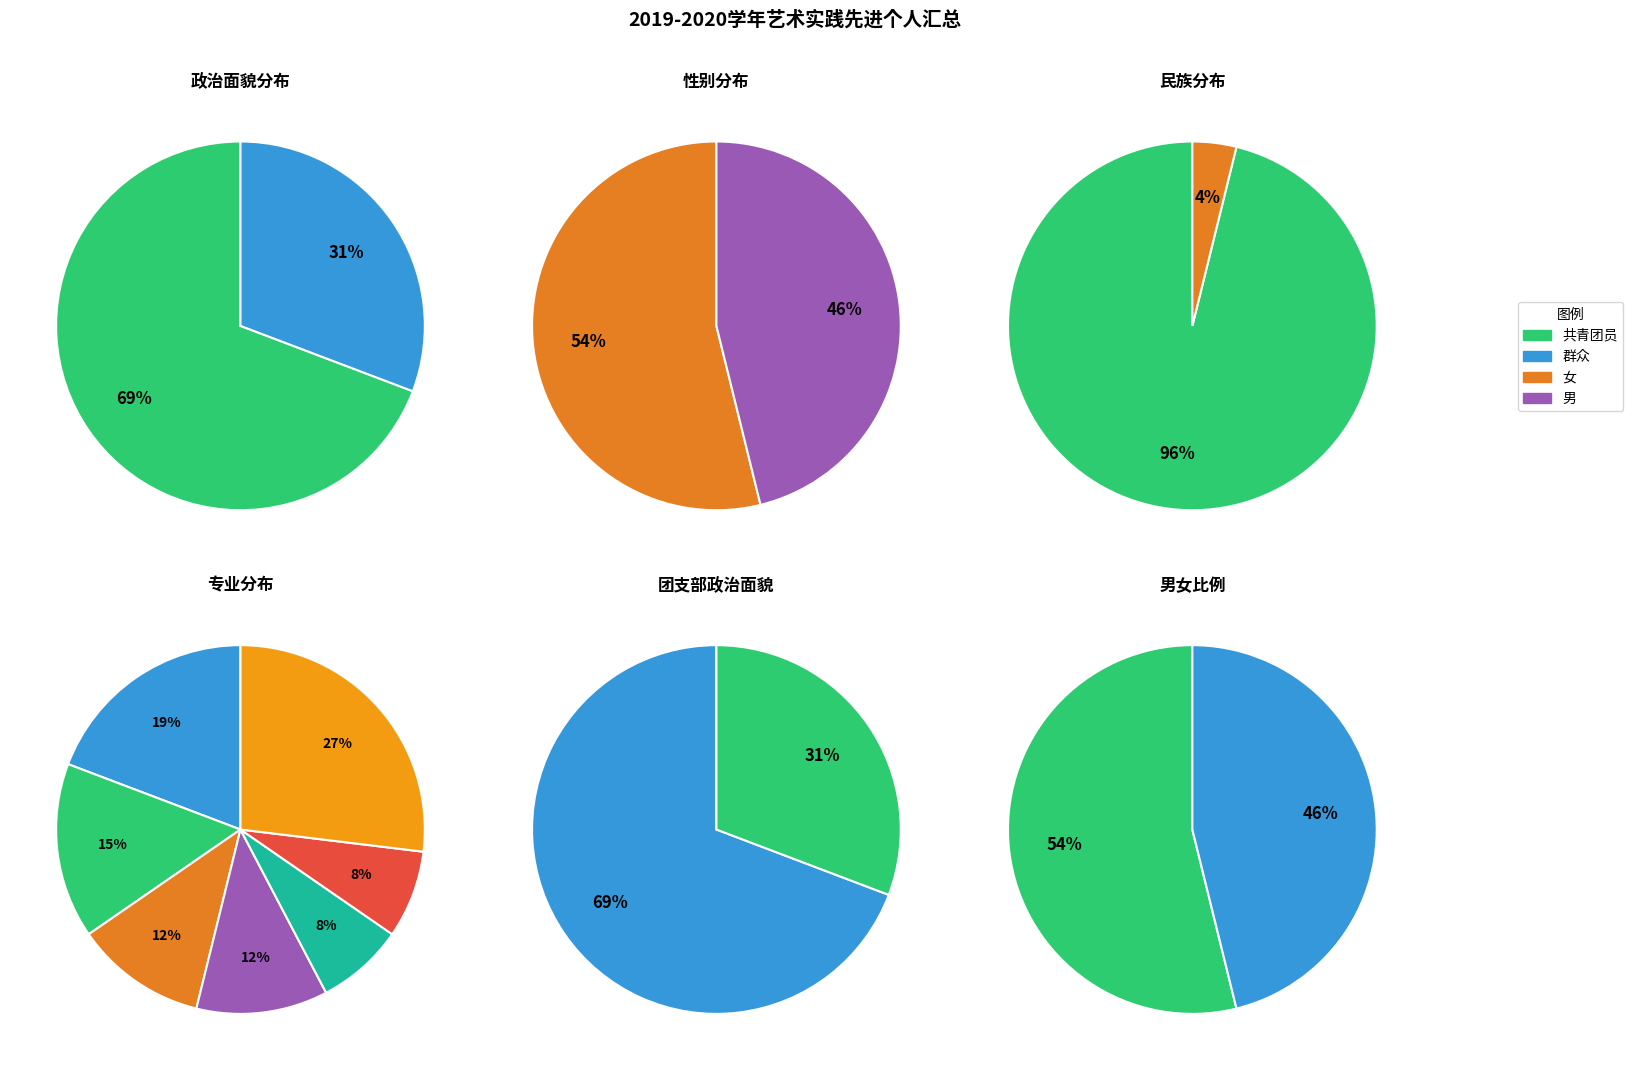

Rank the categories by value from lowest to highest.

群众, 共青团员